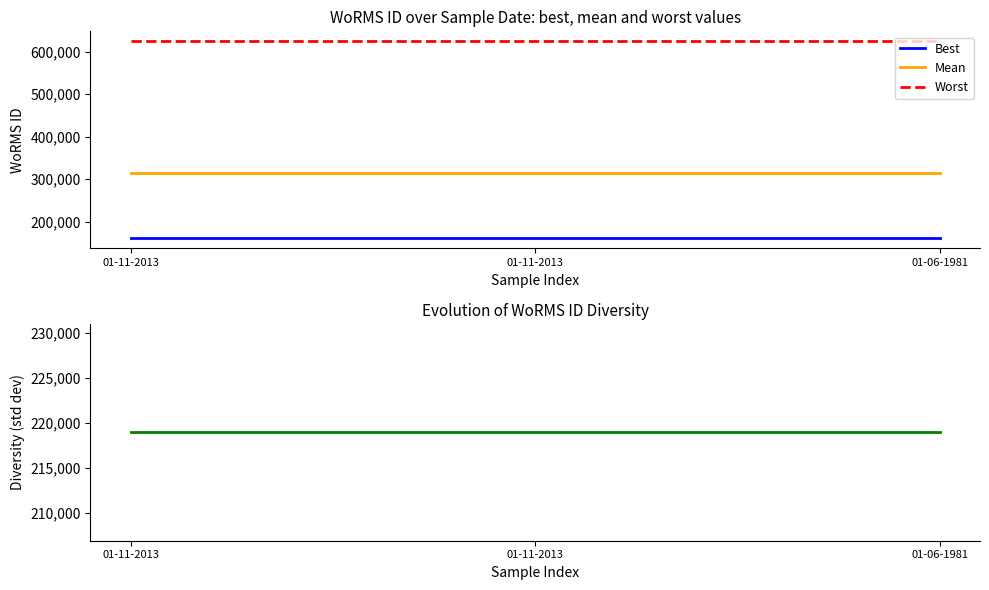

The value of Mean at 01-11-2013 is 481315.9. True or false?

False